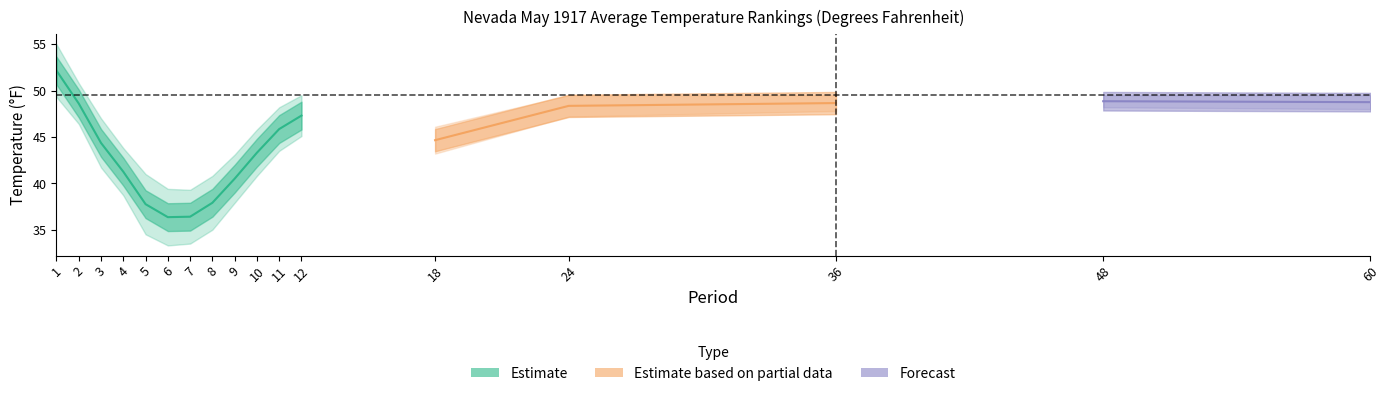

At which category does Value reach its first local peak?

12